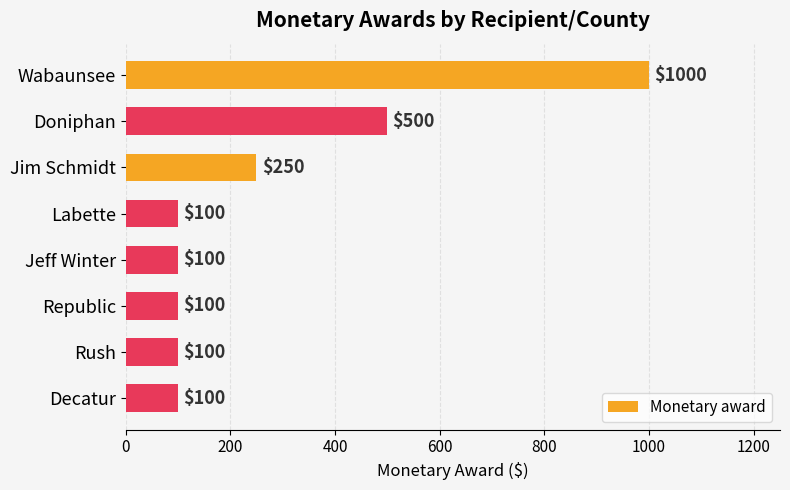

Count the values in the range 100 to 500.

7